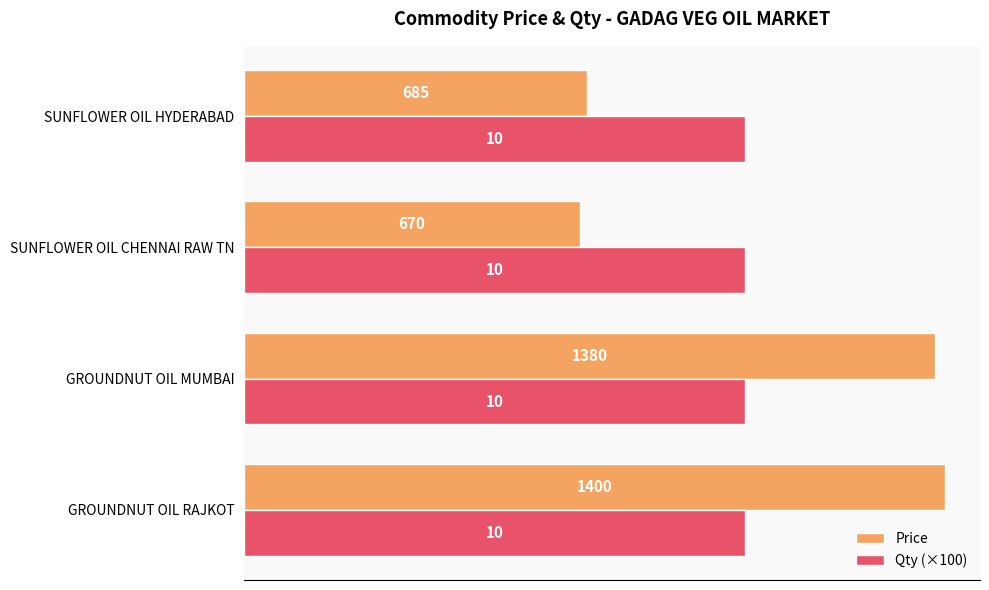

At SUNFLOWER OIL CHENNAI RAW TN, list the series in order from smallest to largest.

Price, Qty (×100)